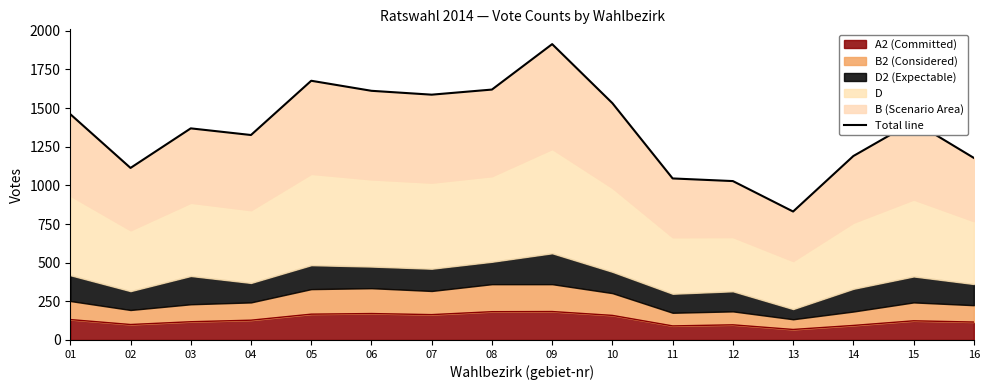

Reading right to left, transcribe all the data shown in this chart.

16=1178	15=1413	14=1190	13=831	12=1028	11=1045	10=1532	09=1914	08=1620	07=1587	06=1612	05=1677	04=1326	03=1369	02=1113	01=1461